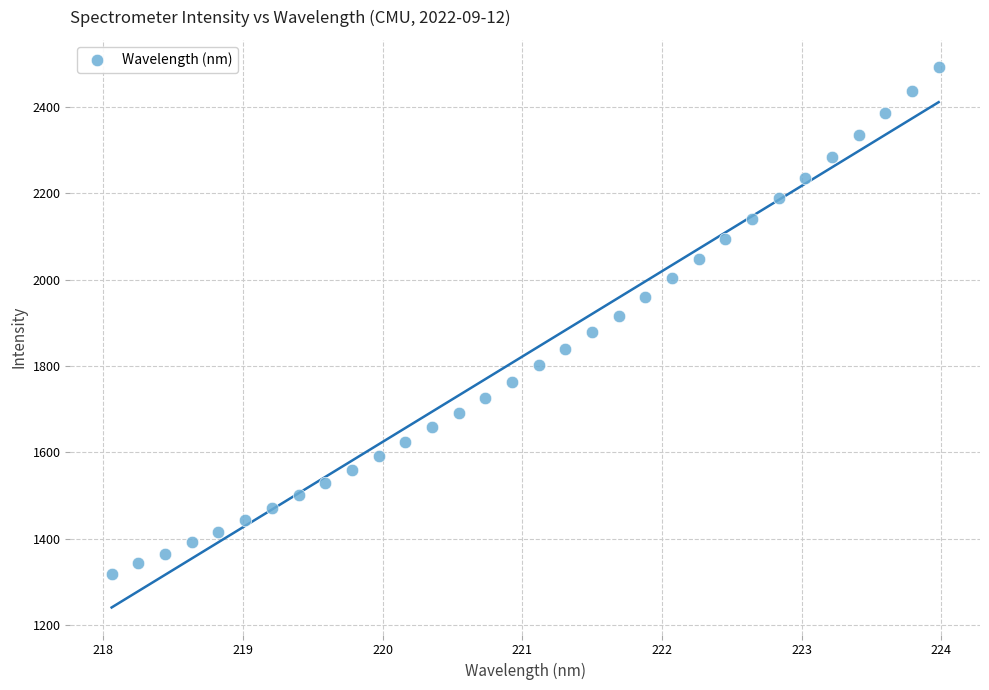

What is the range of Y values (max minus min)?

1174.1